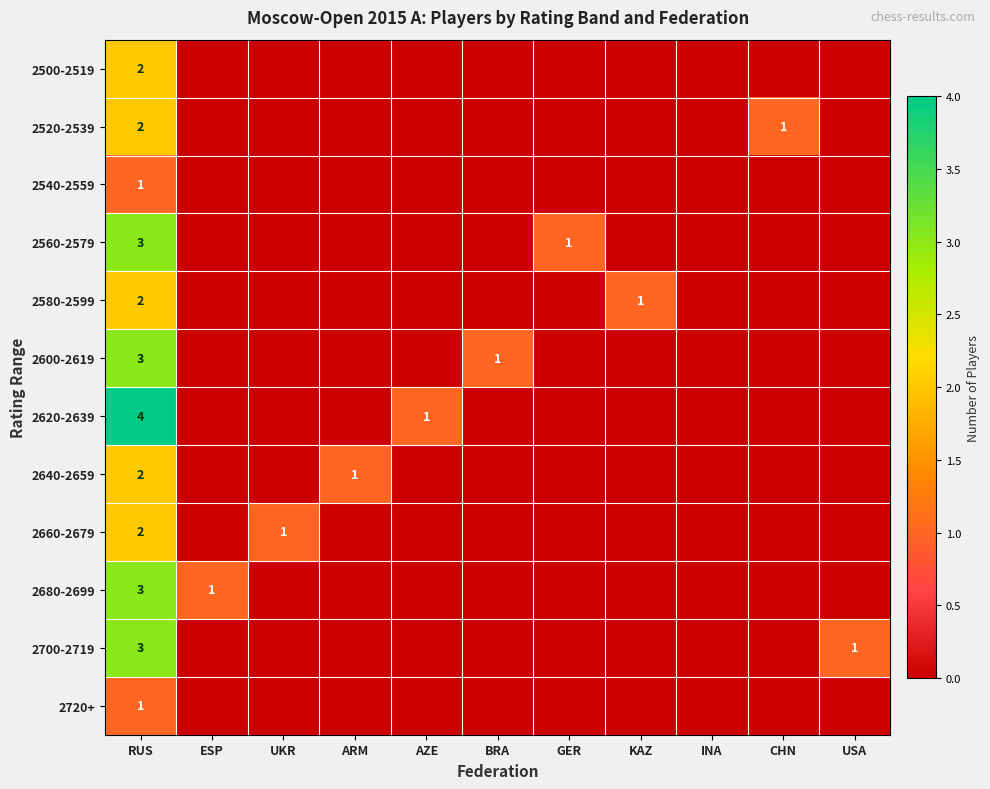

What is the total value across all series at RUS?

28